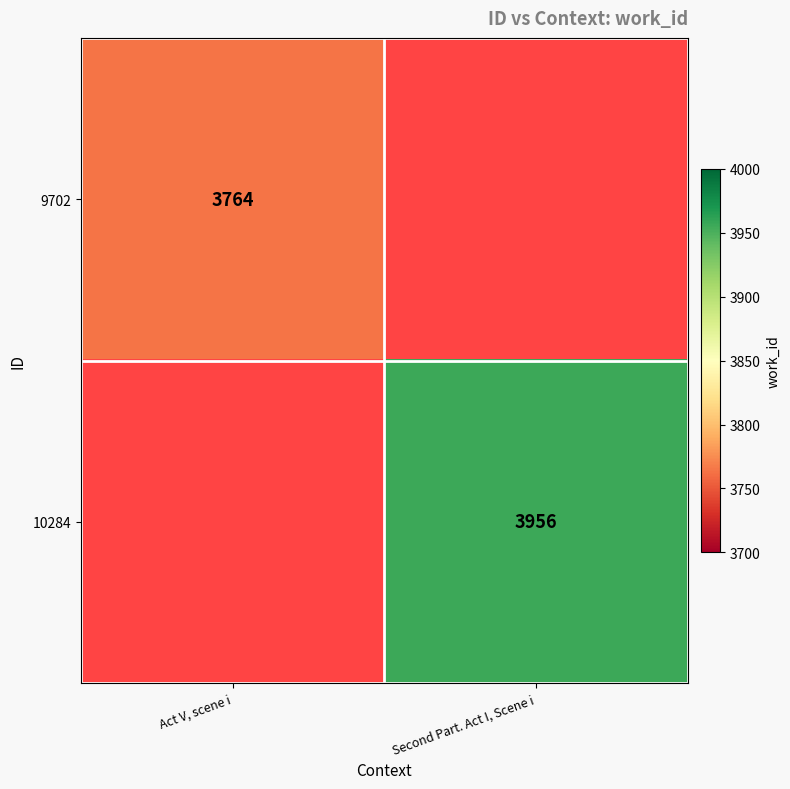

The value of 10284 at Second Part. Act I, Scene i is 6647. True or false?

False